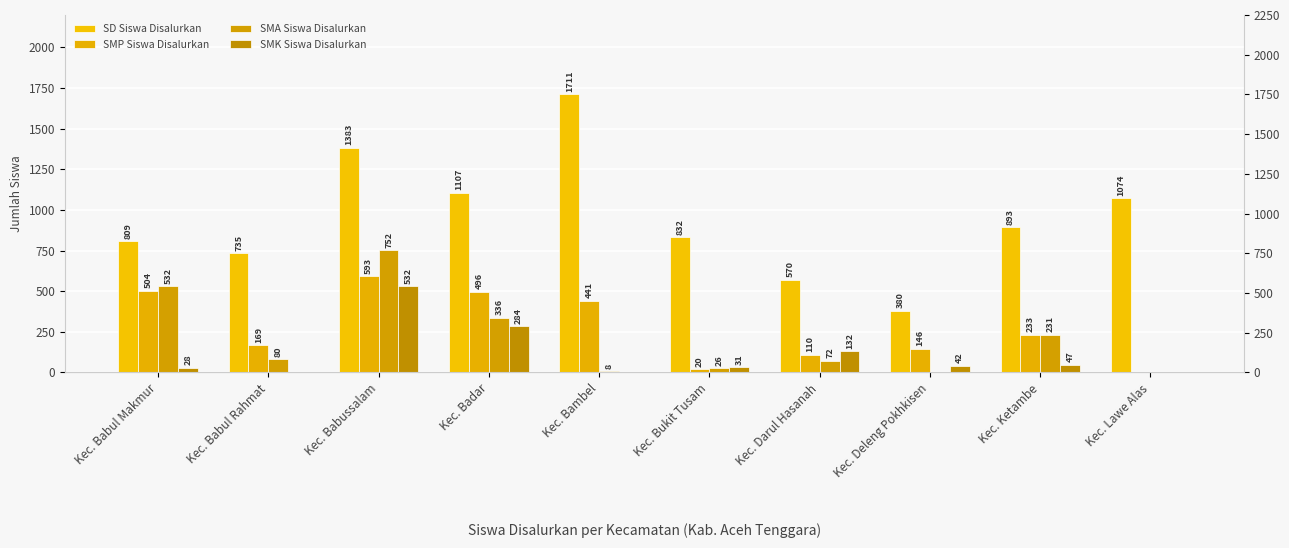

What is the greatest value displayed?

1711